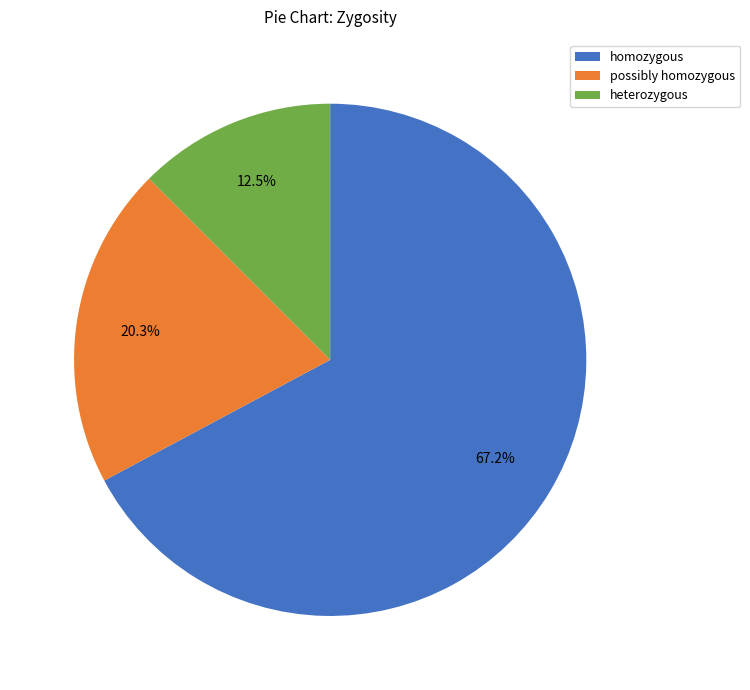

Is it true that heterozygous is 2% of the pie?

False